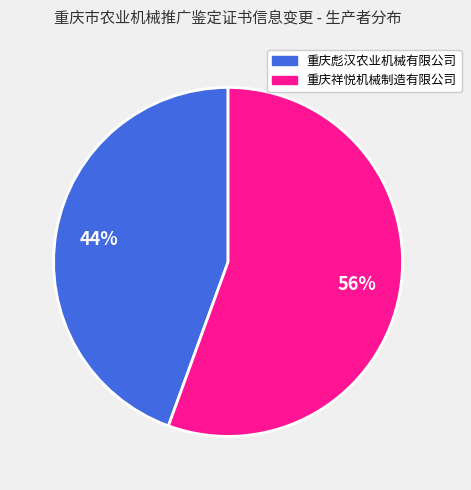

To the nearest percent, what percentage of the pie is 重庆祥悦机械制造有限公司?

56%